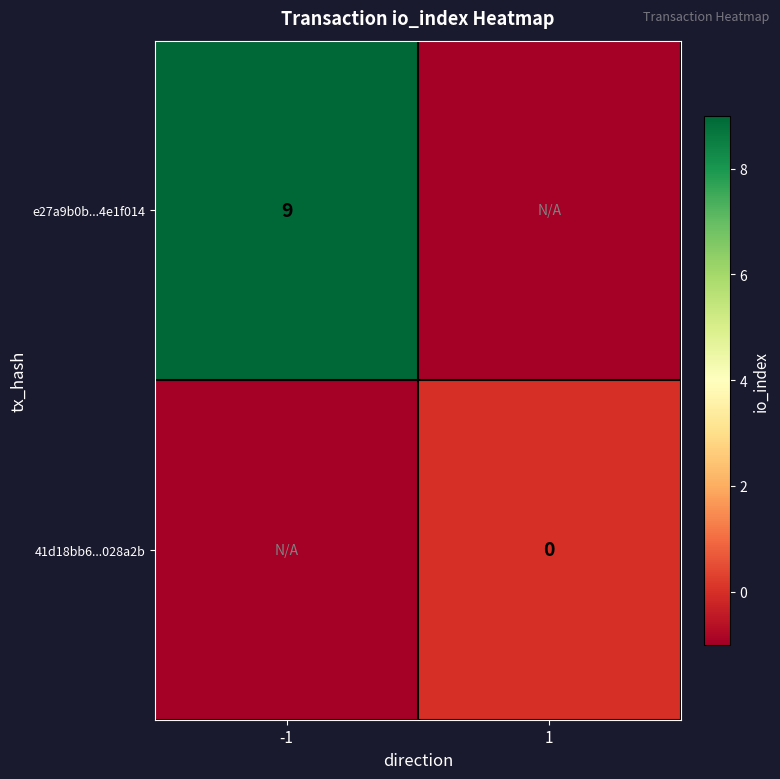

Is it true that e27a9b0b...4e1f014 equals 16 at -1?

False